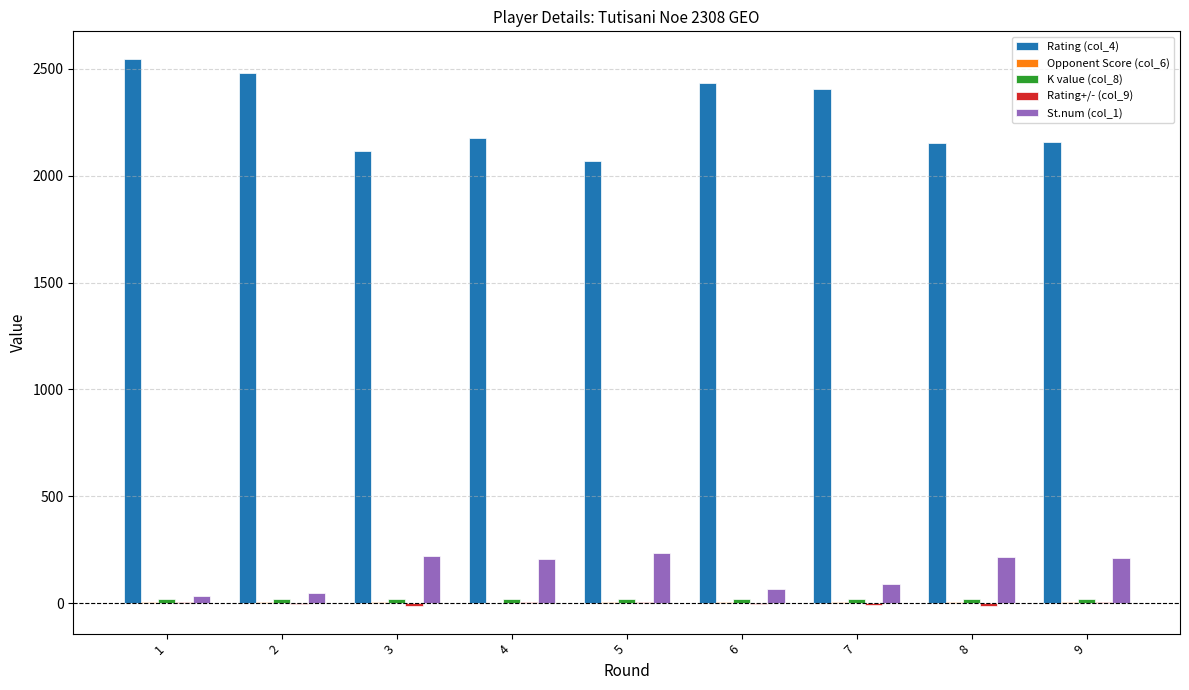

What is the maximum value shown in the chart?

2548.0